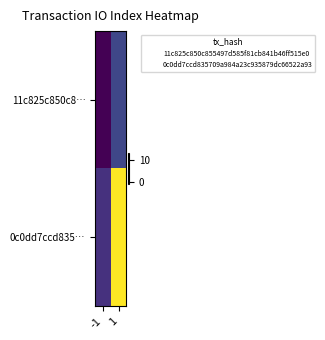

At which category does the chart reach its minimum across all series?

-1